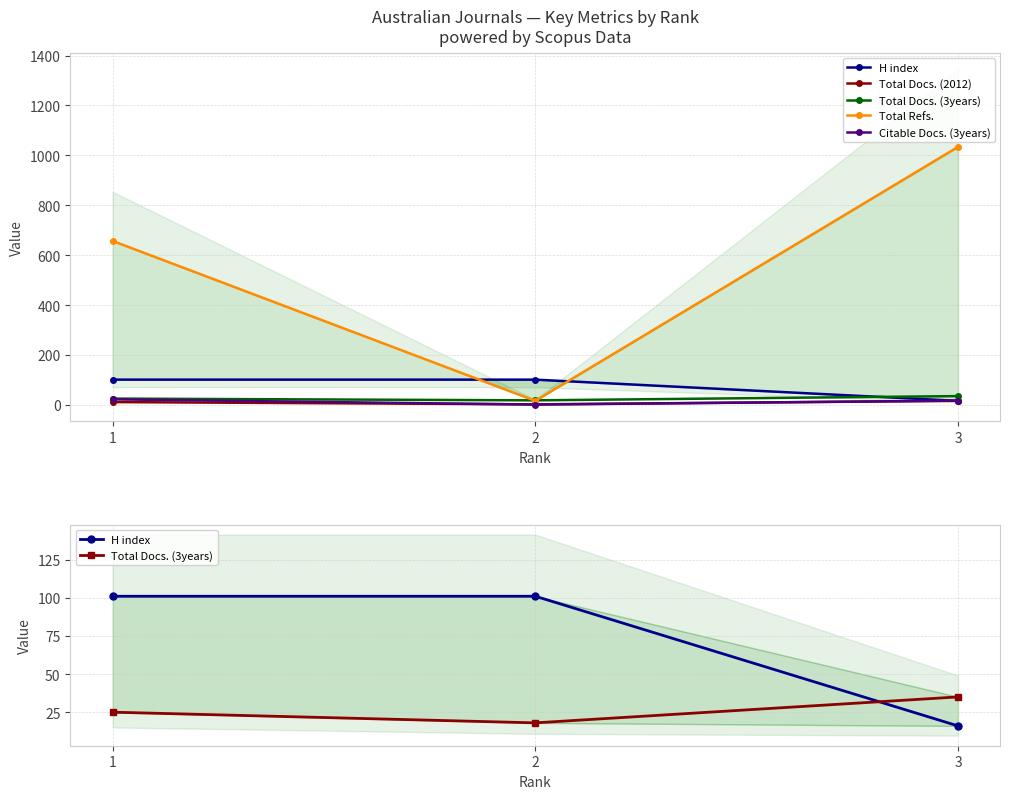

What is the spread (max minus min) of values at 2?

100